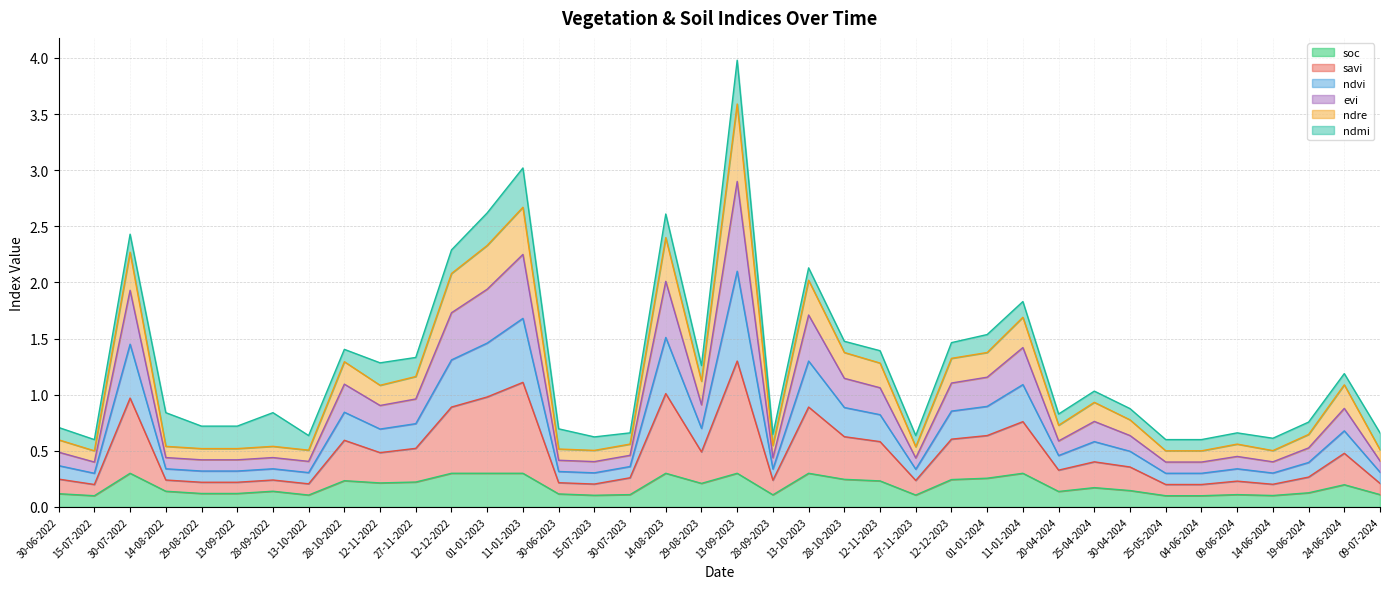

Does the chart display data point markers on the line(s)?

No